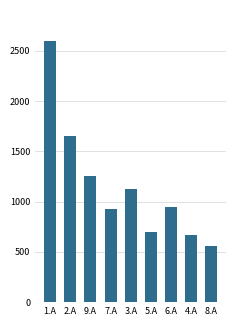

What is the difference between the maximum and second lowest values?

1923.5